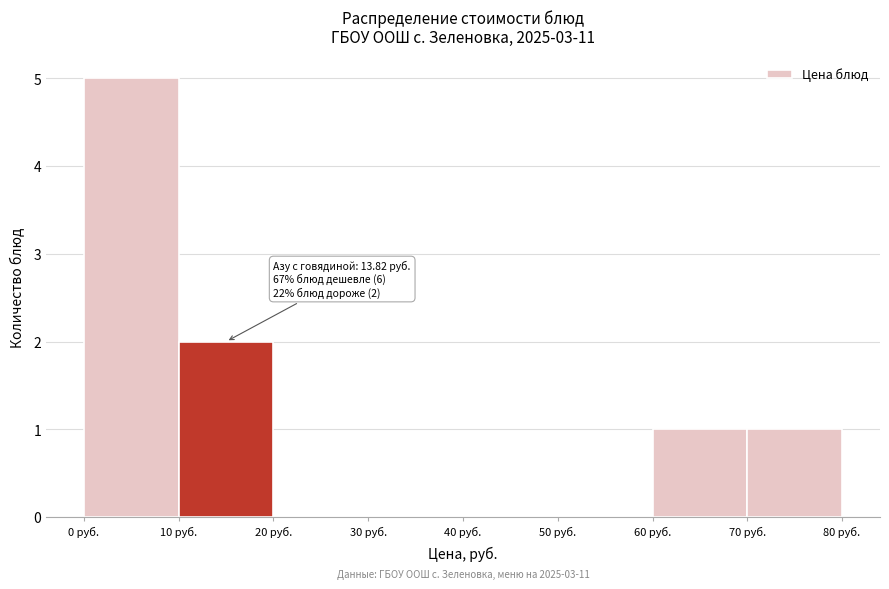

Which range on the x-axis has the tallest bar?

0 to 10